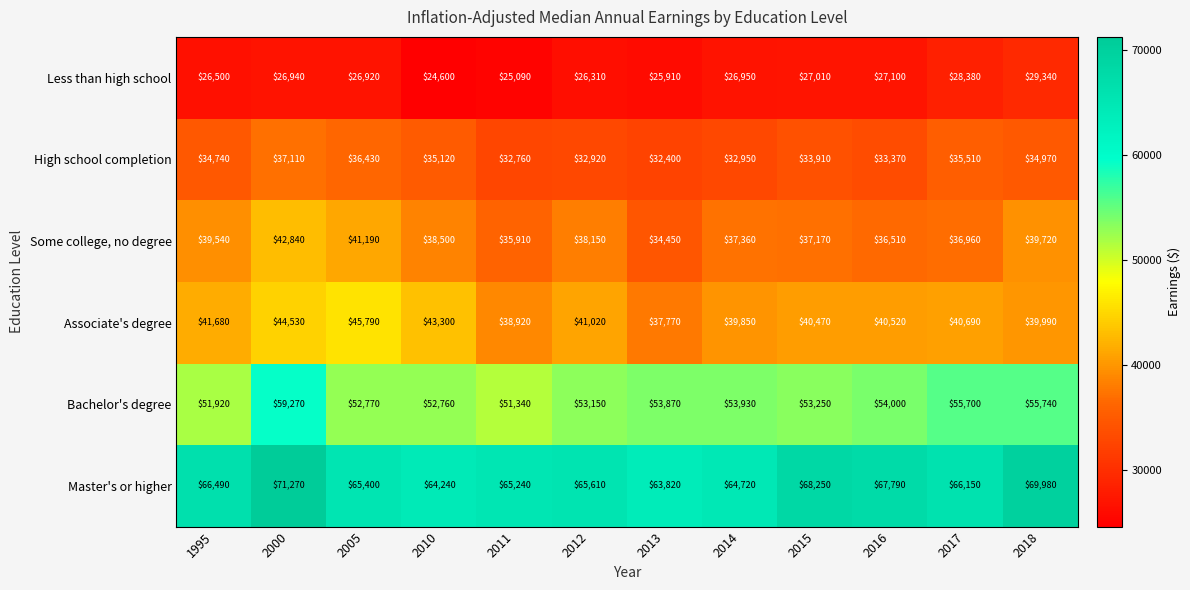

Which series changed the most between 2010 and 2012?

Associate's degree